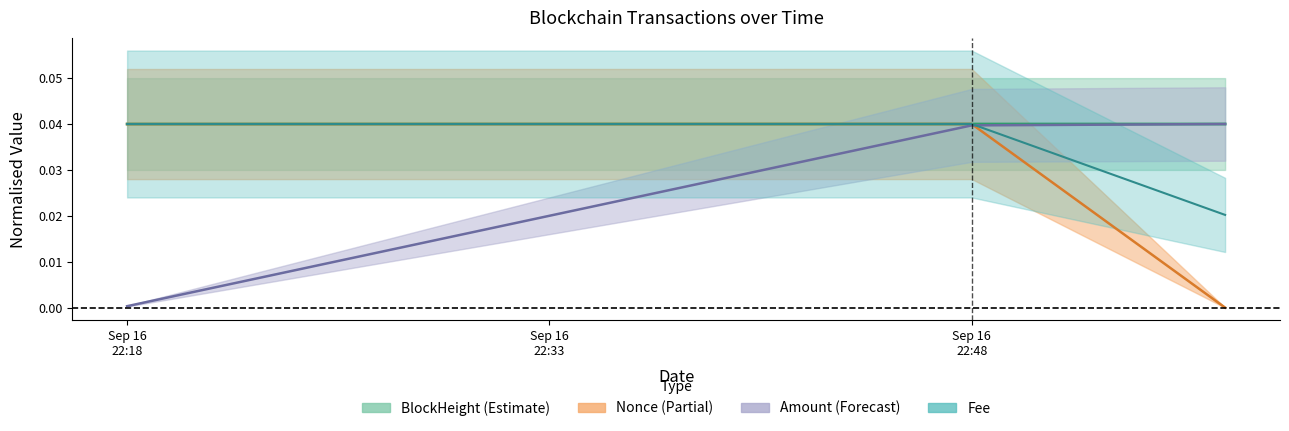

At which category is the sum across all series the highest?

Sep 16 22:48